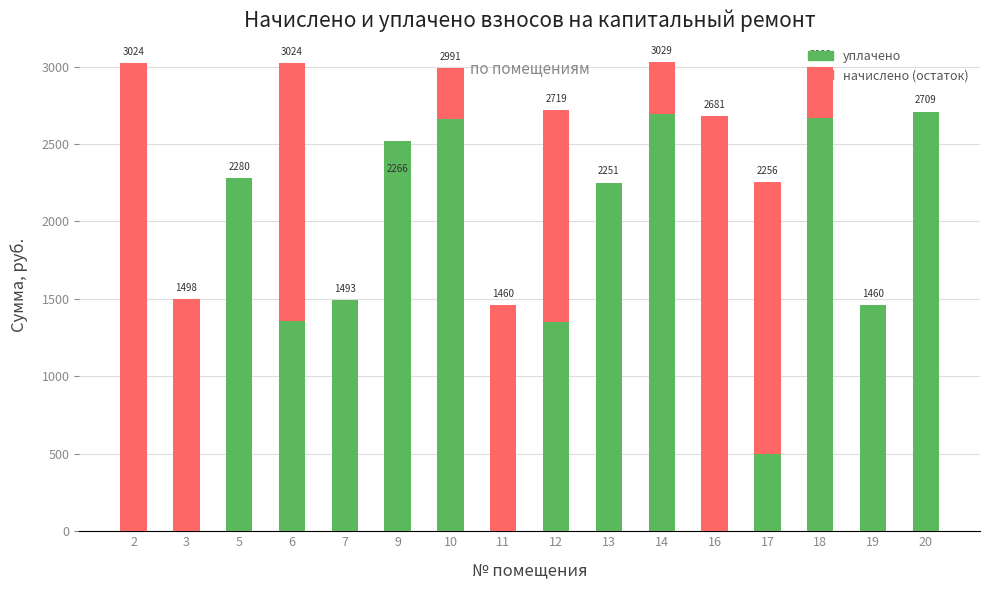

The value of уплачено at 3 is -1545.9. True or false?

False